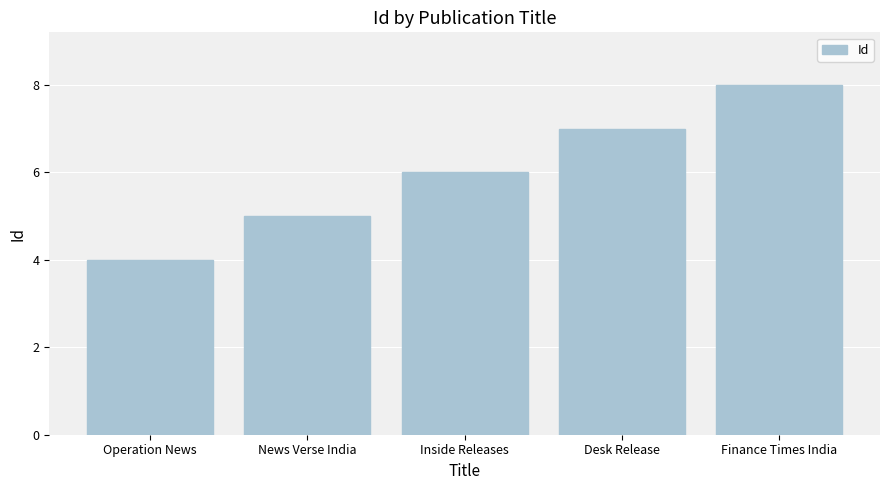

Reading left to right, list all the values displayed in this chart.

Operation News=4	News Verse India=5	Inside Releases=6	Desk Release=7	Finance Times India=8